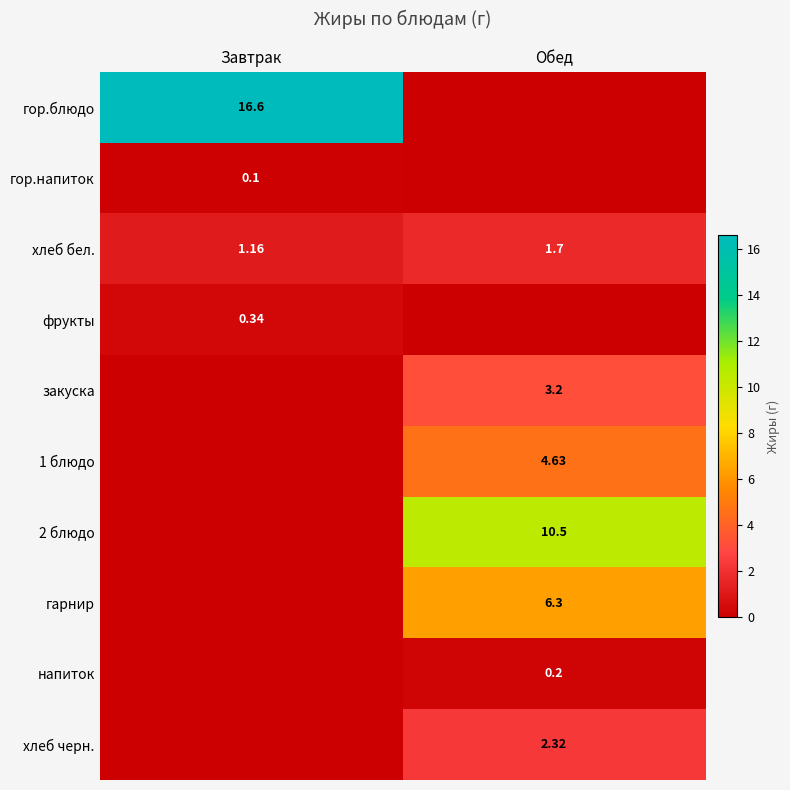

Is the value of 2 блюдо at Обед greater than the value of напиток at Обед?

Yes